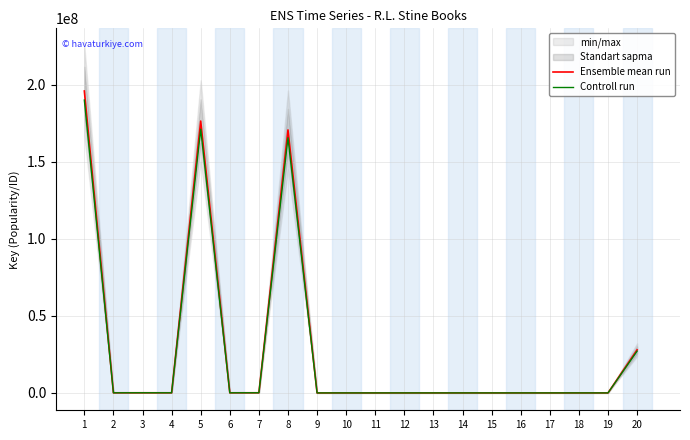

True or false: Controll run has a value of 777.7 at 13.

False